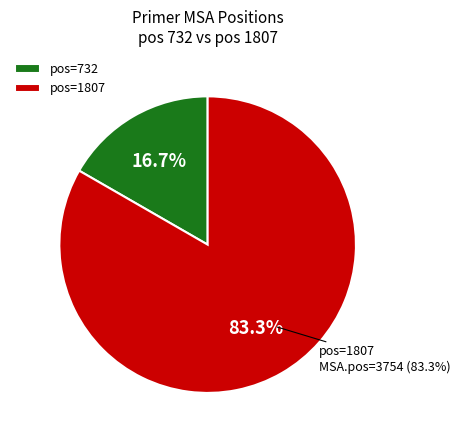

To the nearest percent, what percentage of the pie is 732?

17%